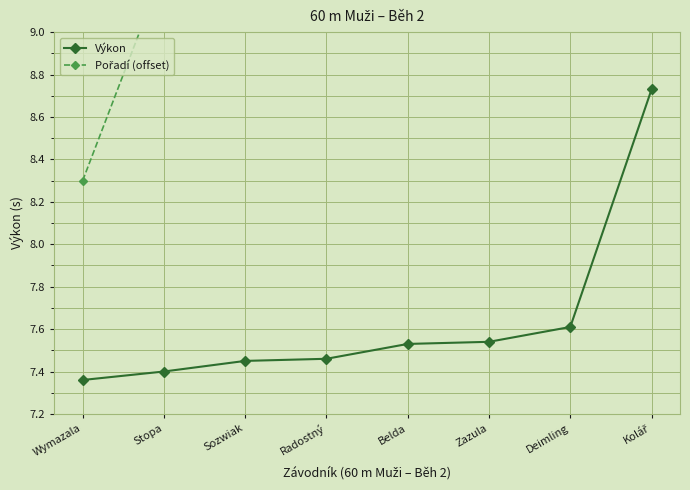

Where is Pořadí (offset) nearest to the value 11?

Radostný